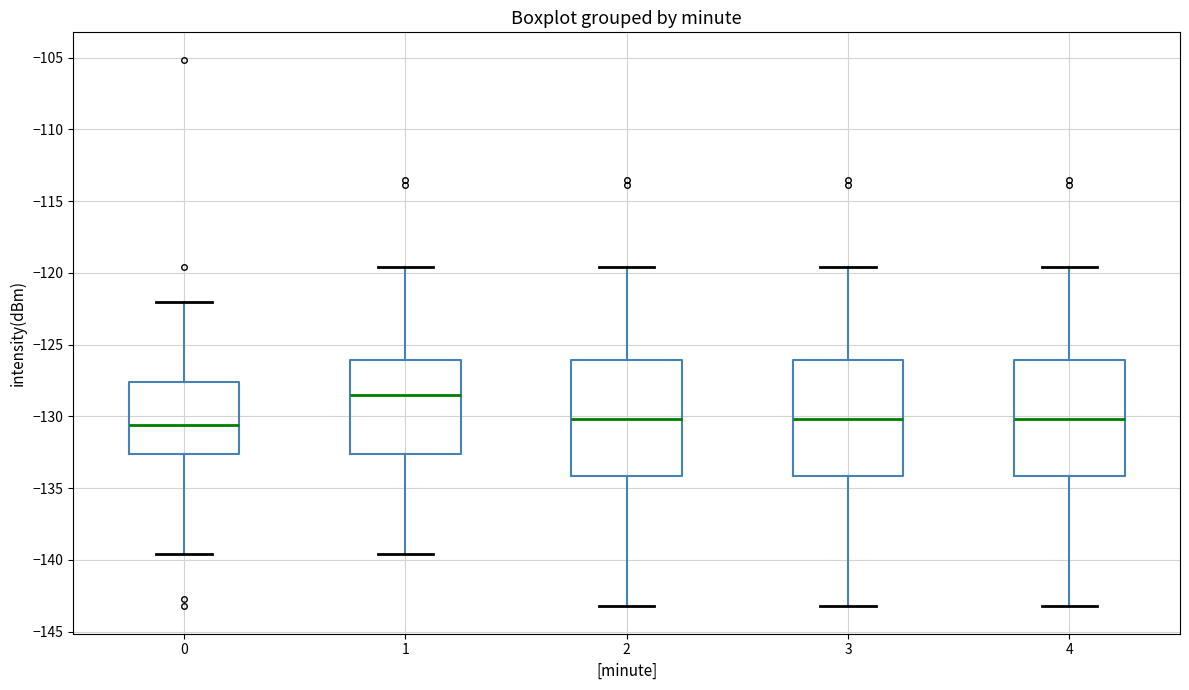

Reading left to right, transcribe this box plot: for each box, give where its median line is, the range the box spans, and where its two whiskers end, as read against the y-axis. The values are not printed on the chart, so give them approximately, as read against the axis.

0: median -130.5, box -132.5 to -127.5, whiskers -139.5 to -122.0
1: median -128.5, box -132.5 to -126.0, whiskers -139.5 to -119.5
2: median -130.0, box -134.0 to -126.0, whiskers -143.0 to -119.5
3: median -130.0, box -134.0 to -126.0, whiskers -143.0 to -119.5
4: median -130.0, box -134.0 to -126.0, whiskers -143.0 to -119.5